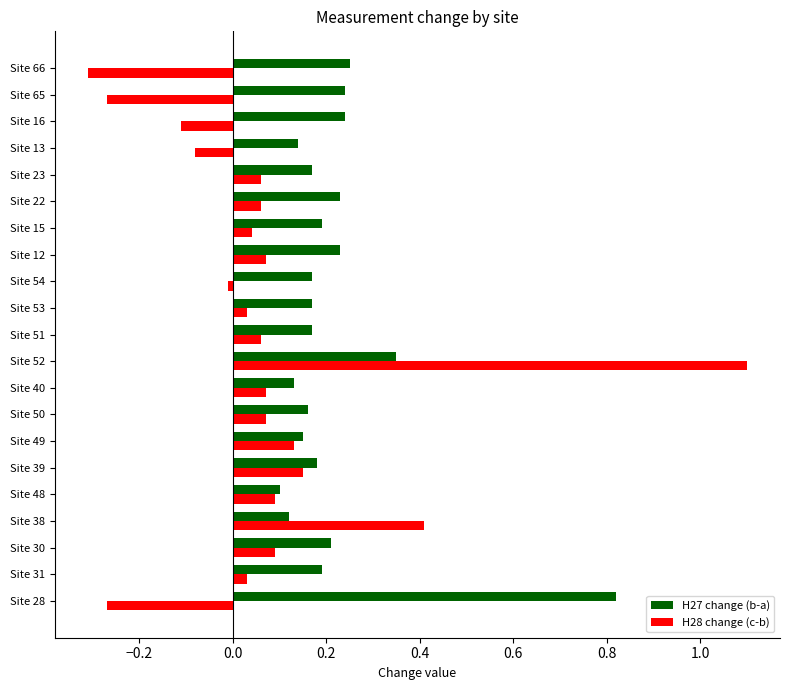

What is the sum of all H27 change (b-a) values?

4.6